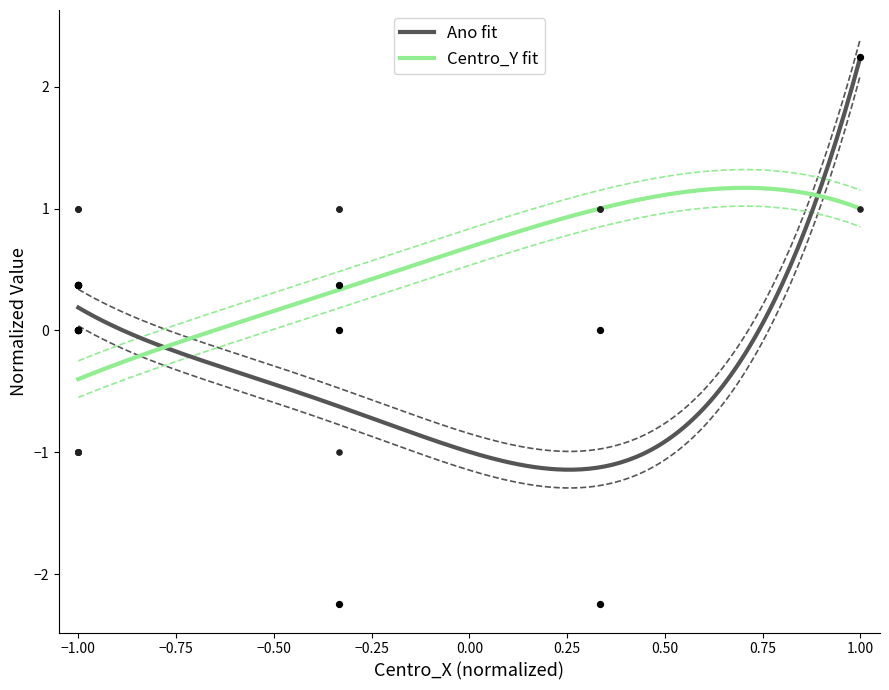

What is the highest value of the Centro_Y fit series?

1.2